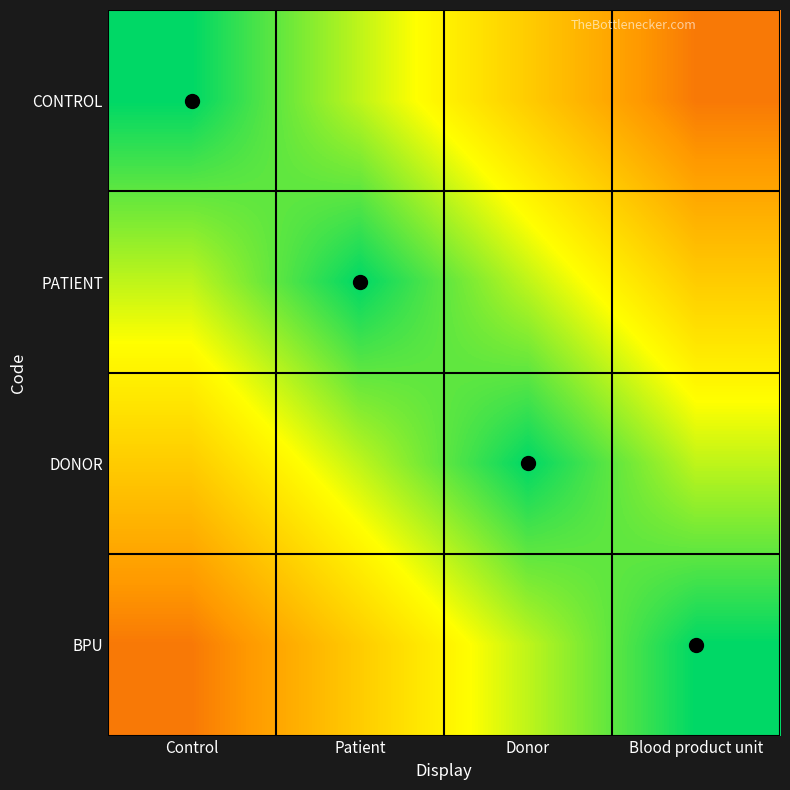

Between Control and Patient, which series saw the biggest shift?

CONTROL